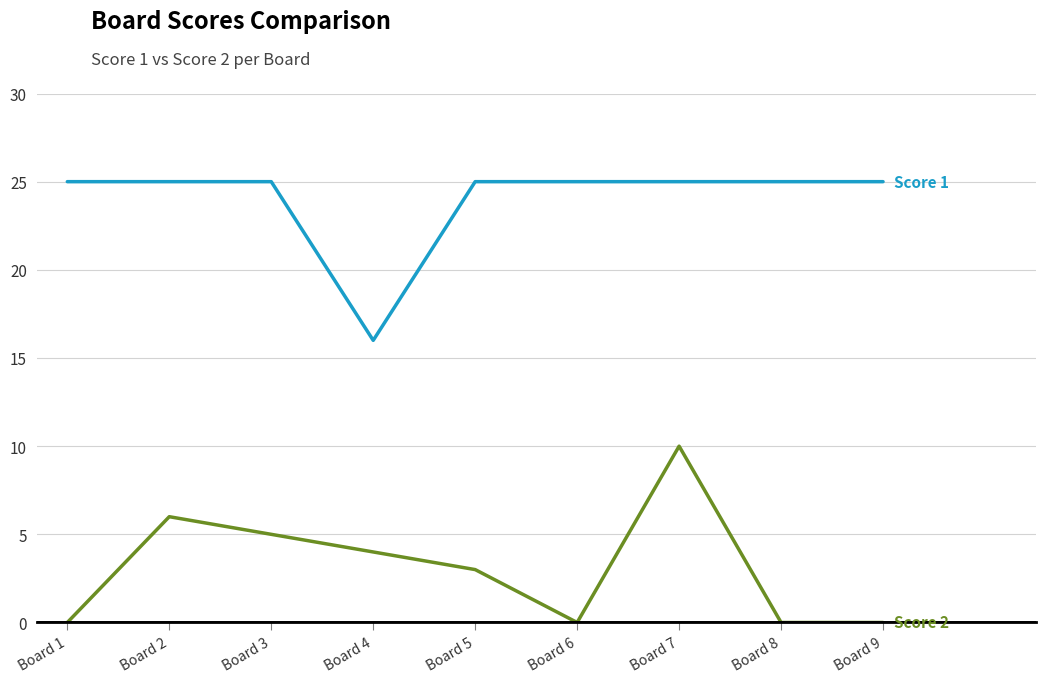

At which category is the sum across all series the highest?

Board 7